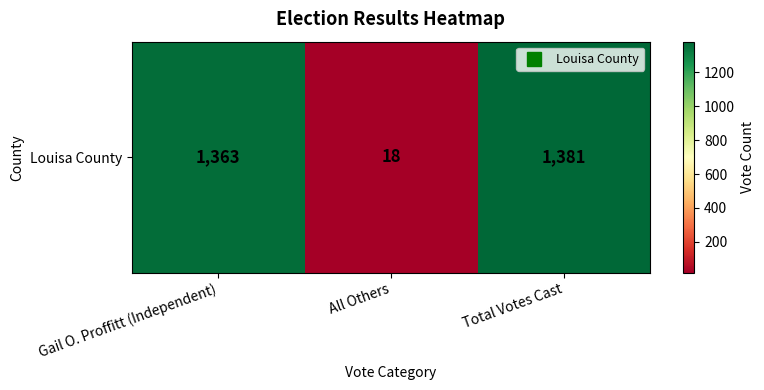

What is the difference between the maximum and minimum values?

1363